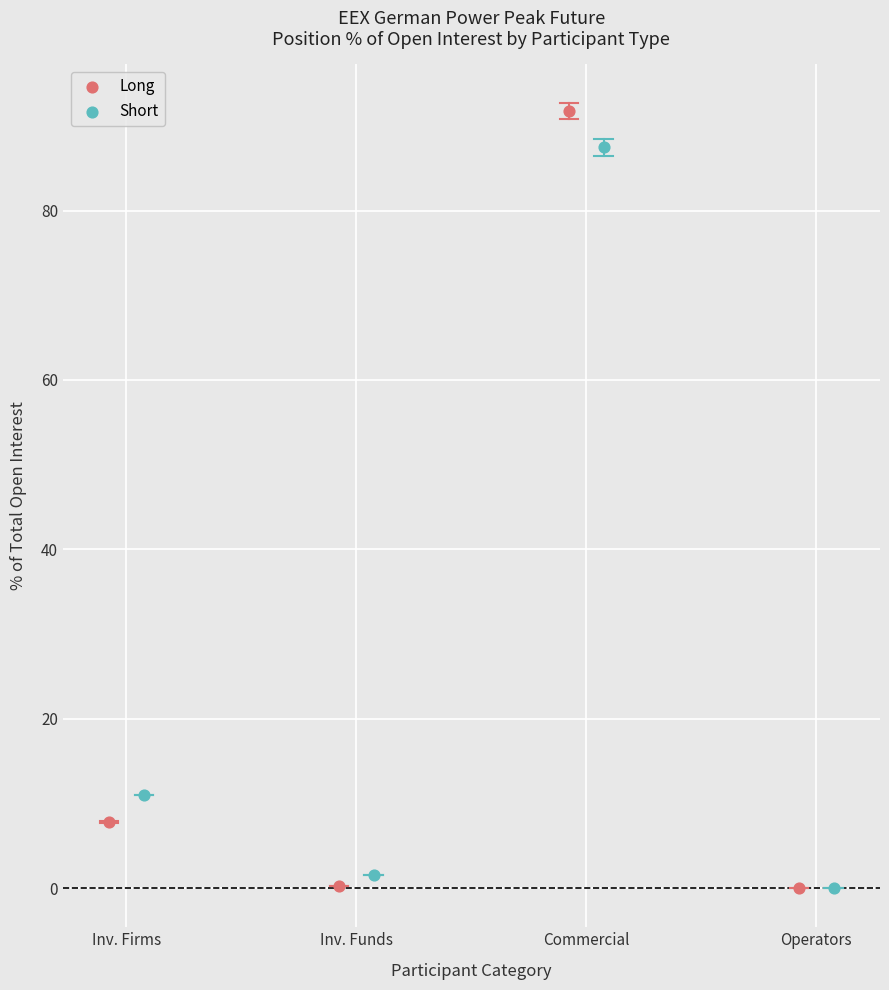

Which series reaches the maximum Y coordinate?

Long